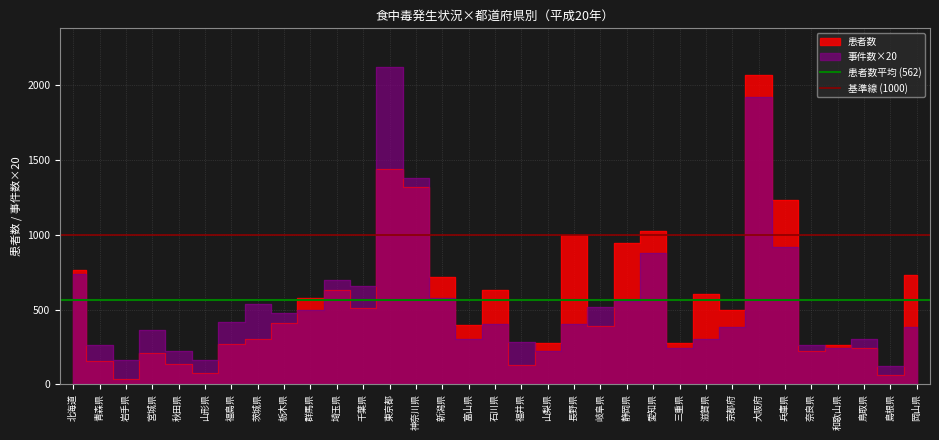

Which series has the largest total across all categories?

基準線 (1000)